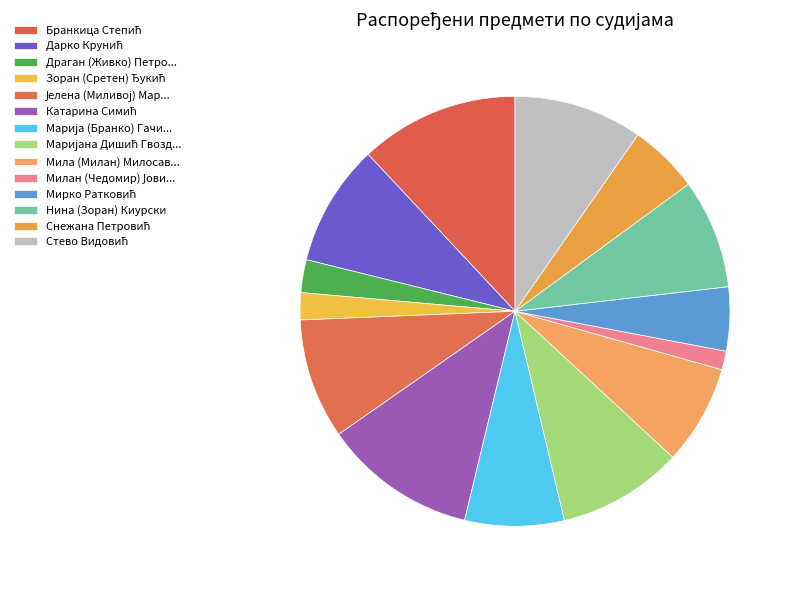

Which slice is the smallest?

Милан (Чедомир) Јовичић